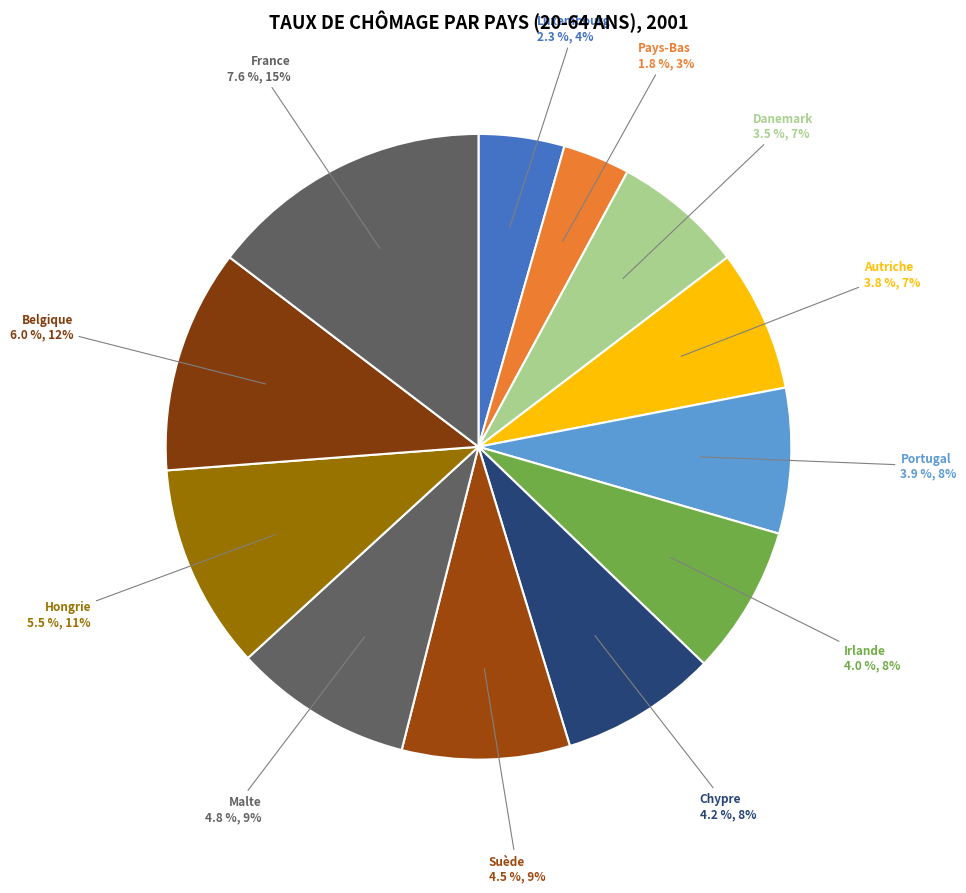

To the nearest percent, what is the difference between the largest and smallest slice percentages?

11%